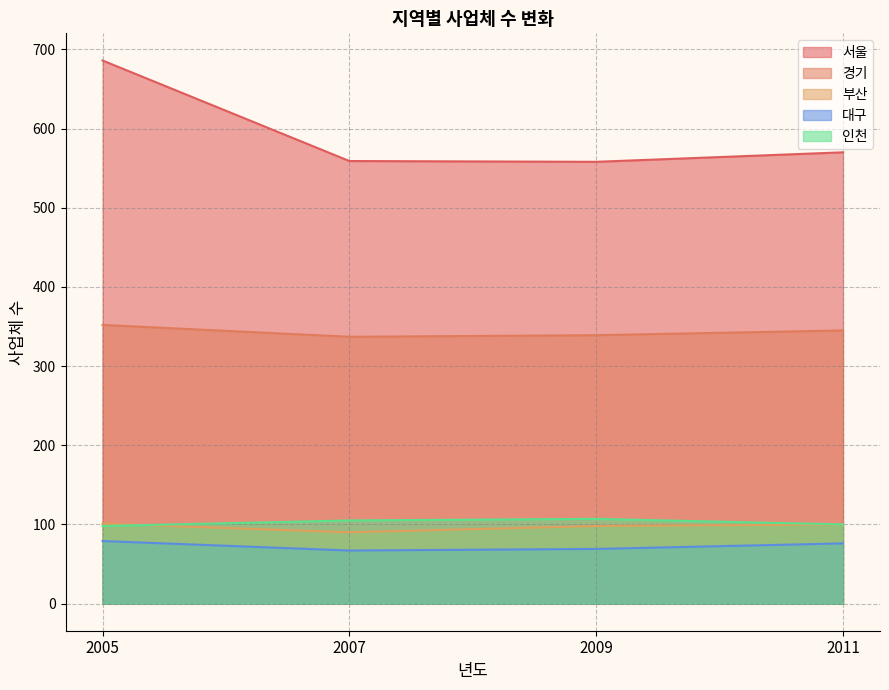

True or false: 경기 and 부산 intersect in this chart.

False